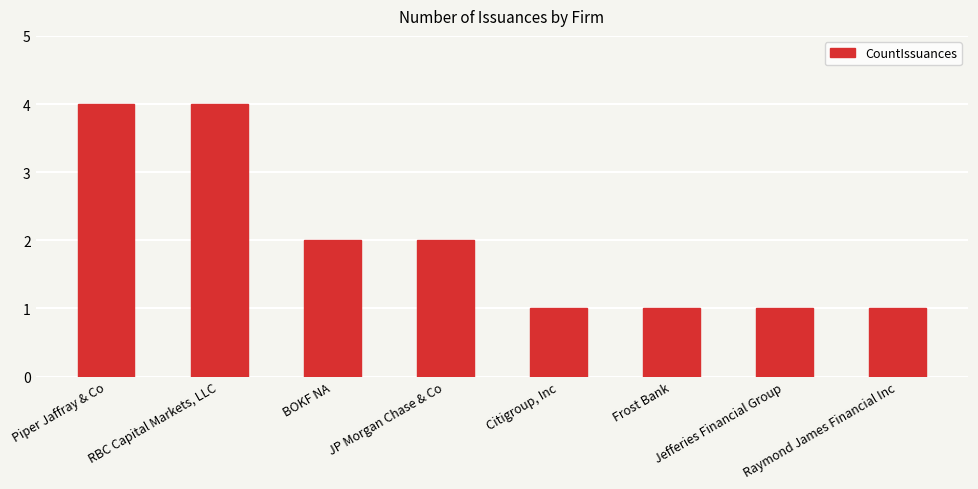

What is the minimum value shown in the chart?

1